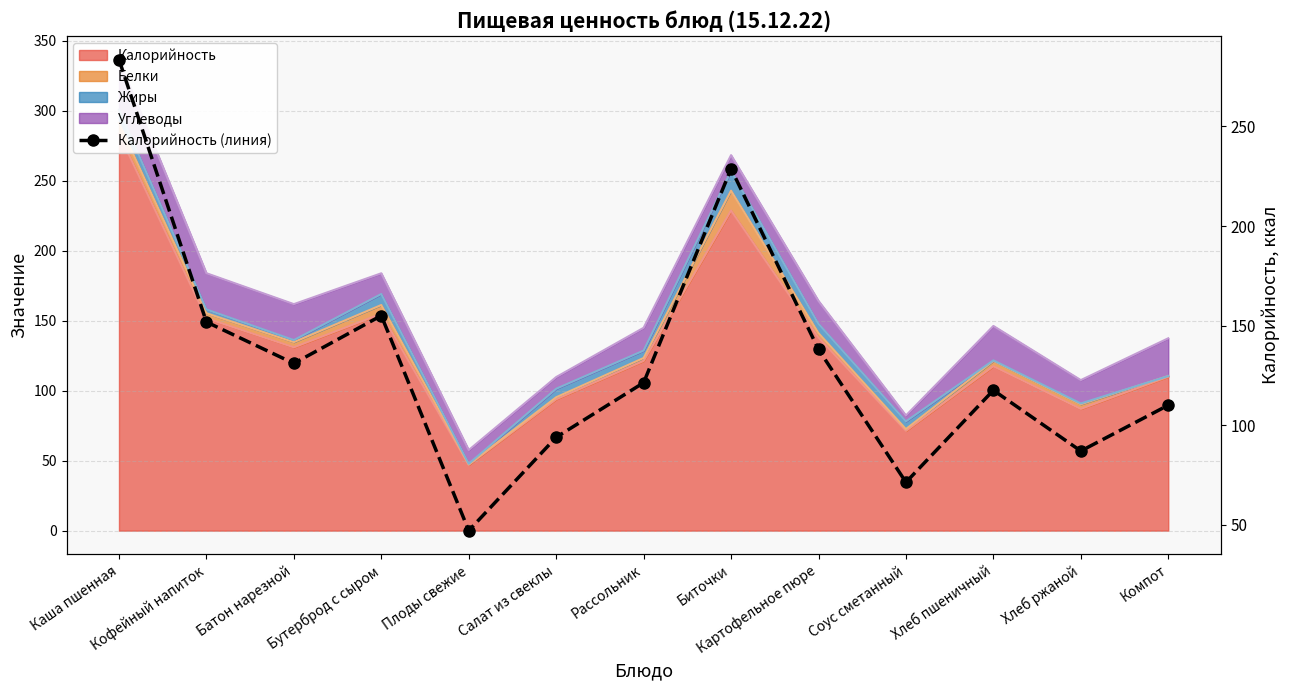

What is the average value?

133.6